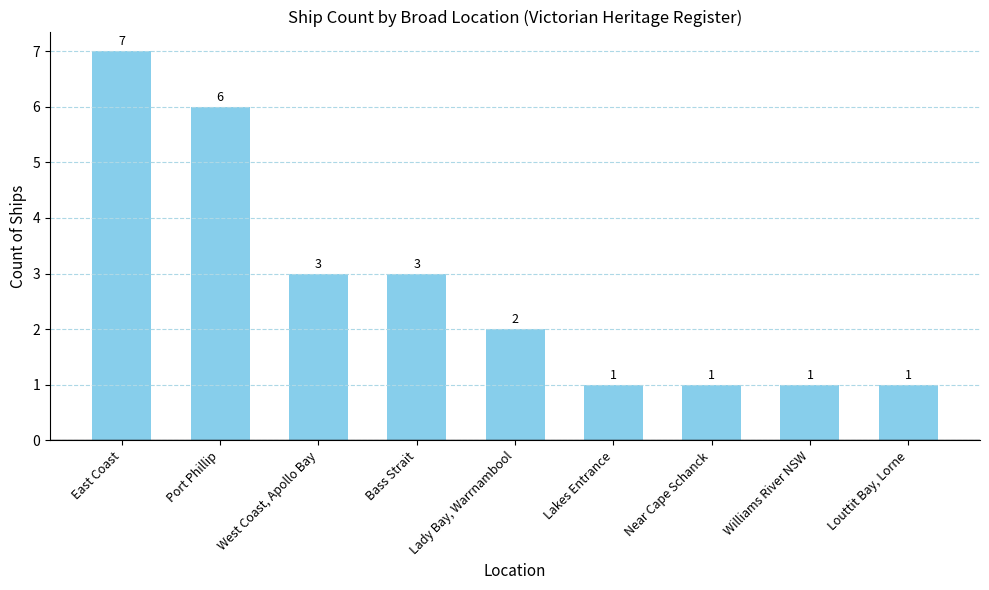

How many categories are shown in the chart?

9